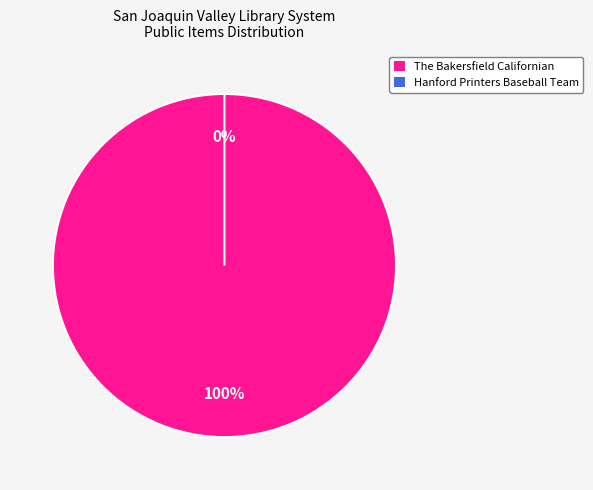

To the nearest percent, what is the average slice percentage?

50%